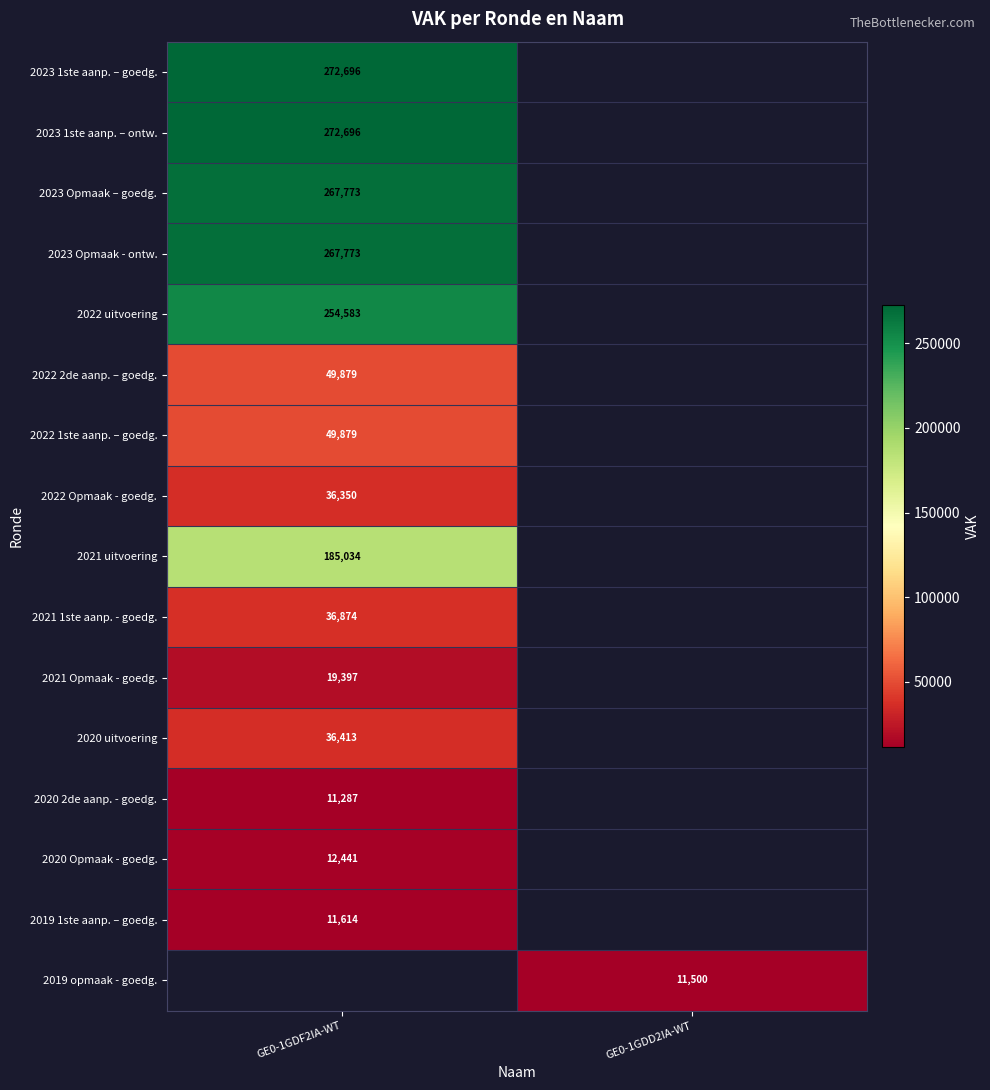

What is the minimum value shown in the chart?

11287.0